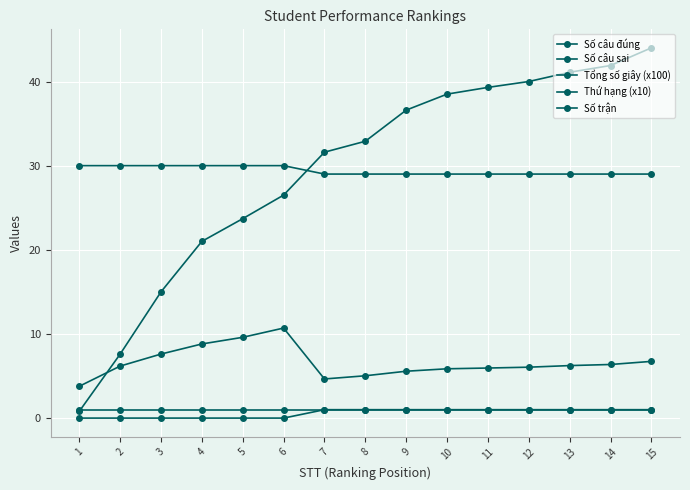

Reading left to right, list all the values displayed in this chart.

Số câu đúng: 30.0	30.0	30.0	30.0	30.0	30.0	29.0	29.0	29.0	29.0	29.0	29.0	29.0	29.0	29.0
Số câu sai: 0.0	0.0	0.0	0.0	0.0	0.0	1.0	1.0	1.0	1.0	1.0	1.0	1.0	1.0	1.0
Tổng số giây (x100): 3.8	6.2	7.6	8.8	9.6	10.7	4.7	5.0	5.6	5.9	6.0	6.0	6.2	6.4	6.7
Thứ hạng (x10): 0.8	7.6	15.0	21.0	23.7	26.5	31.6	32.9	36.6	38.5	39.3	40.0	41.1	41.9	44.0
Số trận: 1.0	1.0	1.0	1.0	1.0	1.0	1.0	1.0	1.0	1.0	1.0	1.0	1.0	1.0	1.0